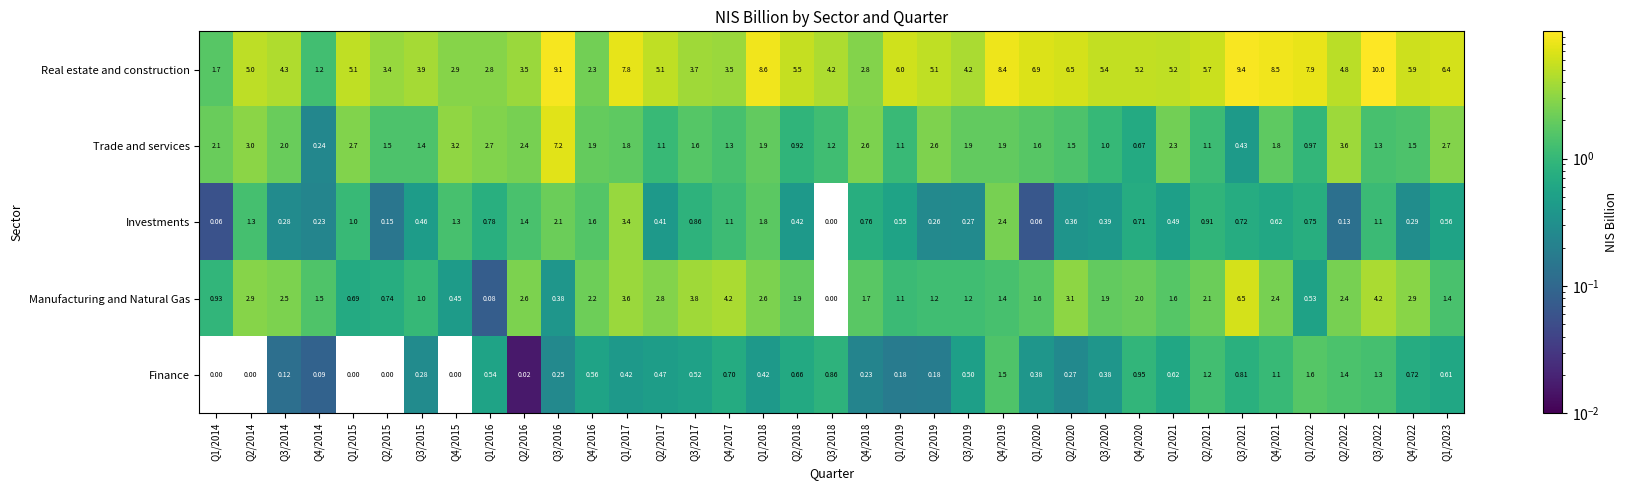

Rank the series at Q4/2017 from highest to lowest value.

Manufacturing and Natural Gas, Real estate and construction, Trade and services, Investments, Finance